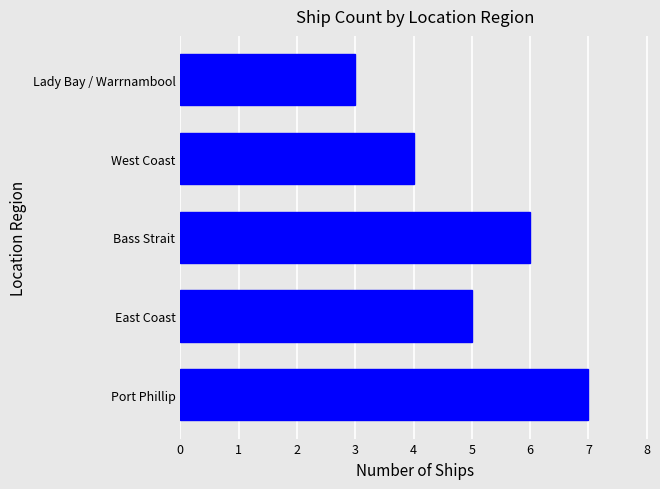

What is the smallest value displayed?

3